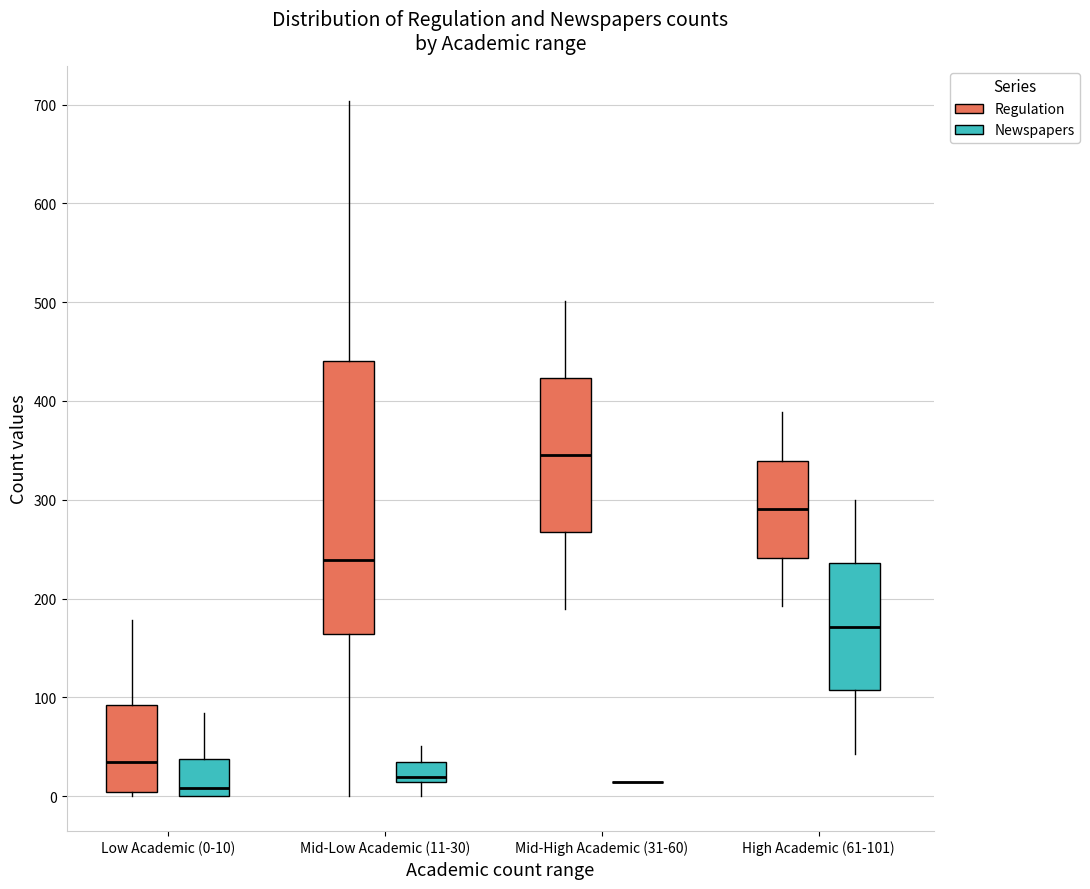

Where is the upper edge of the box for High Academic (61-101) (Regulation) on the y-axis? The values are not printed on the chart, so give them approximately, as read against the axis.

340